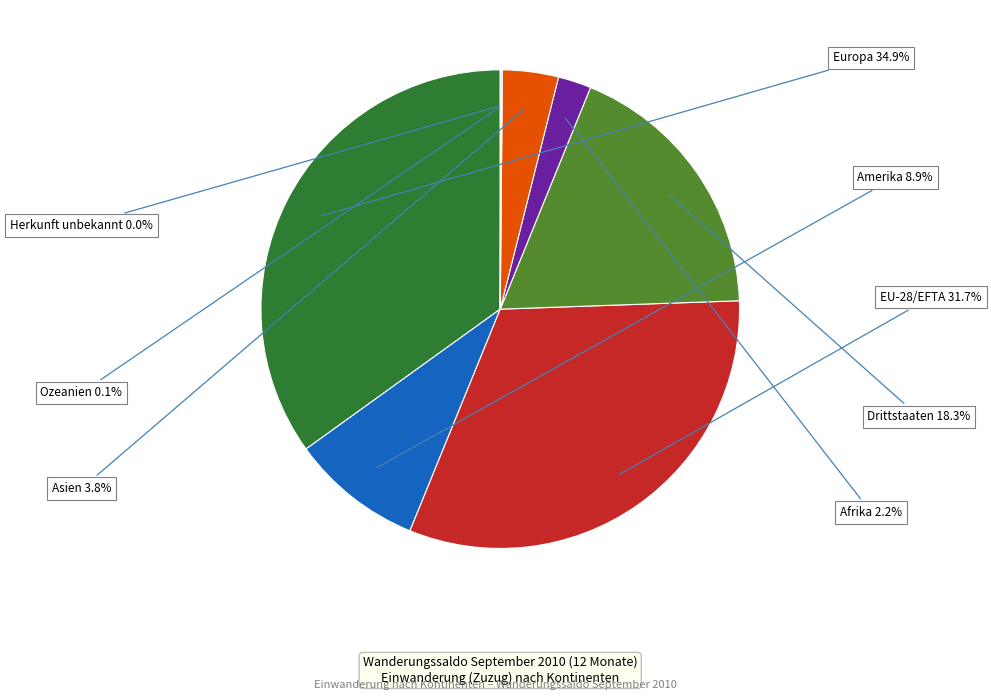

To the nearest percent, what is the difference between the largest and smallest slice percentages?

35%